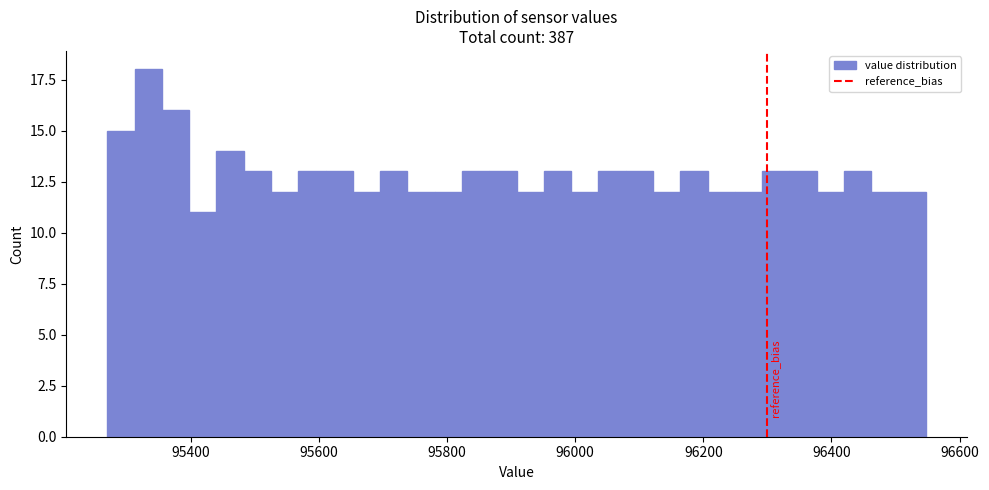

Around what value on the x-axis is the tallest bar? Give the approximate position of its centre, as read against the axis.

95340